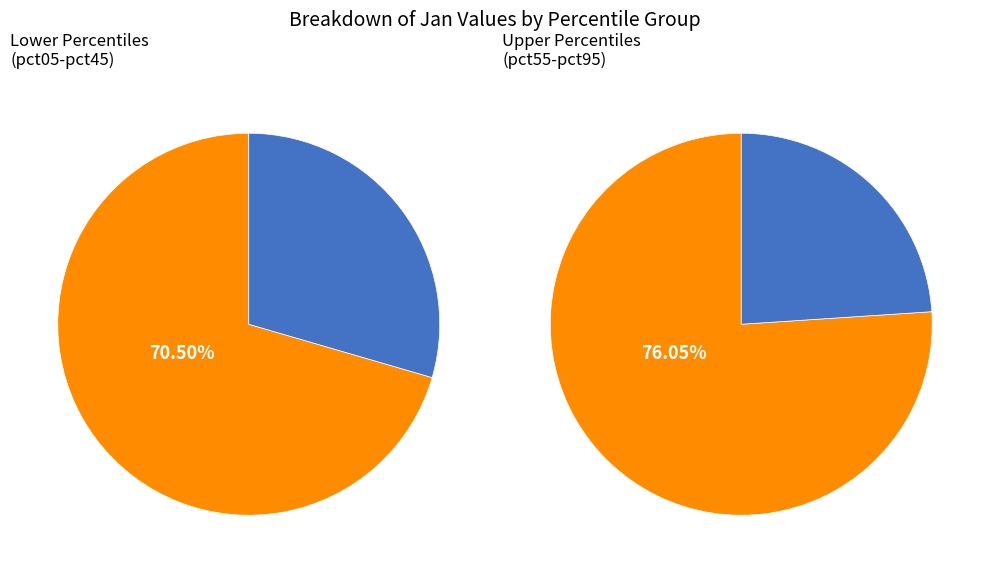

The pct15 slice represents 1% of the pie. True or false?

False